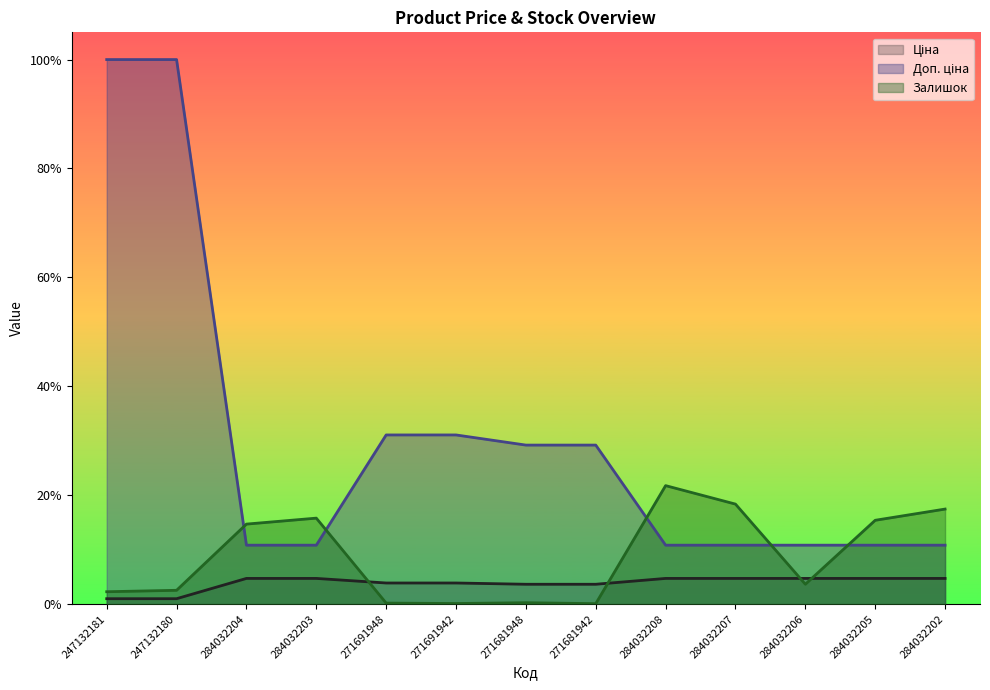

Between 284032208 and 284032204, which is larger?

284032208